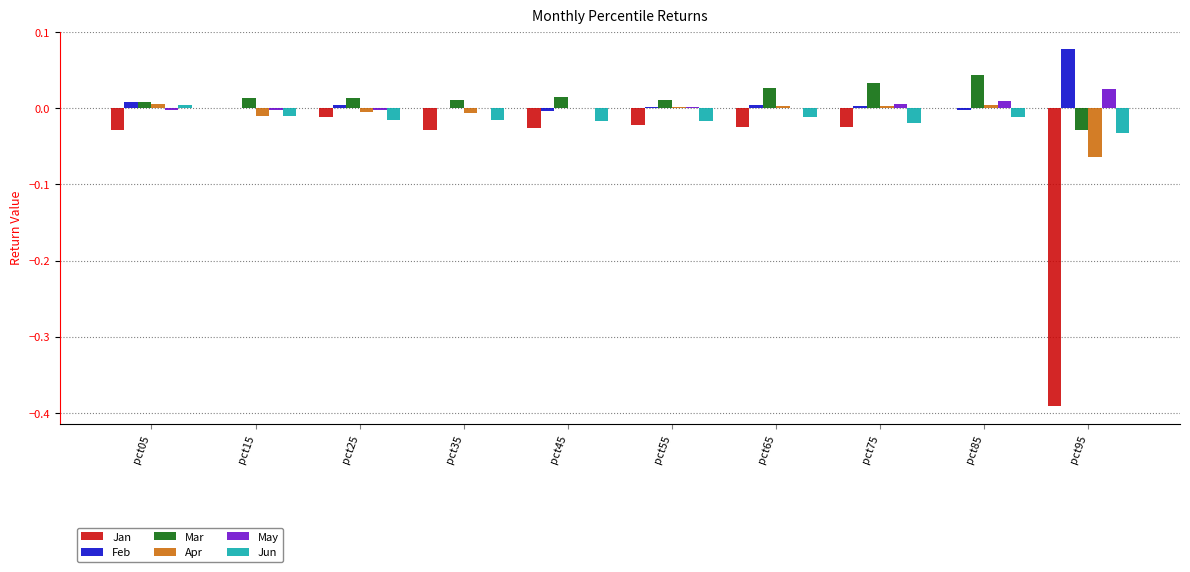

How many categories are shown in the chart?

10